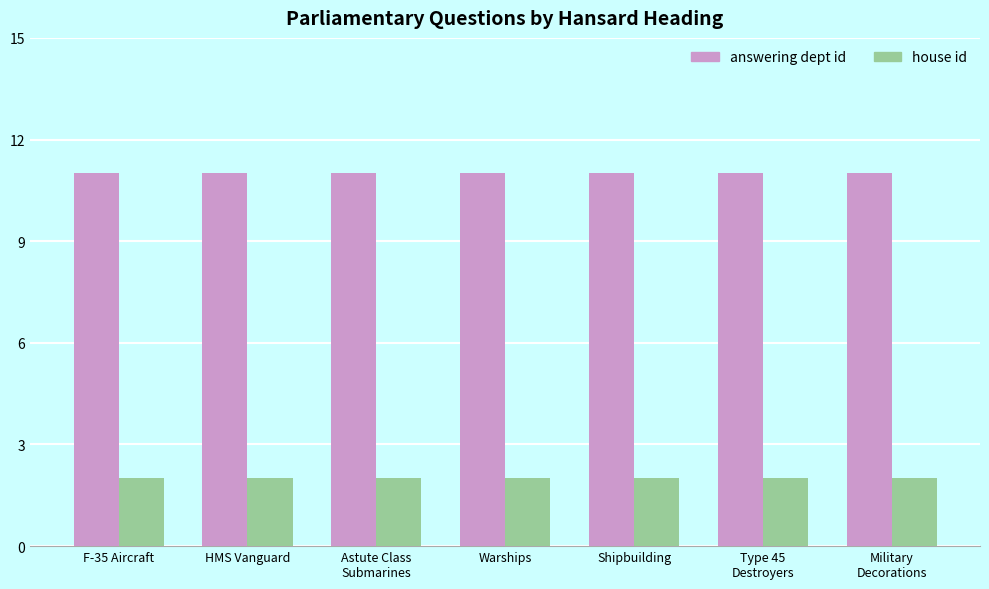

What is the minimum value shown in the chart?

2